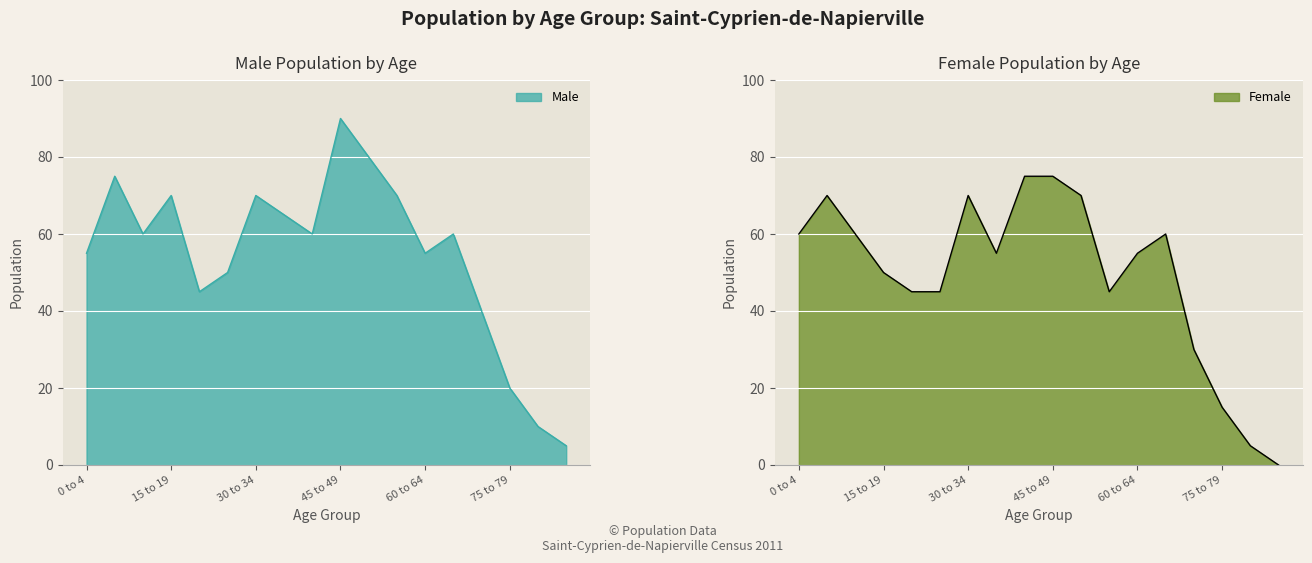

True or false: Male has a value of 17 at 60 to 64.

False